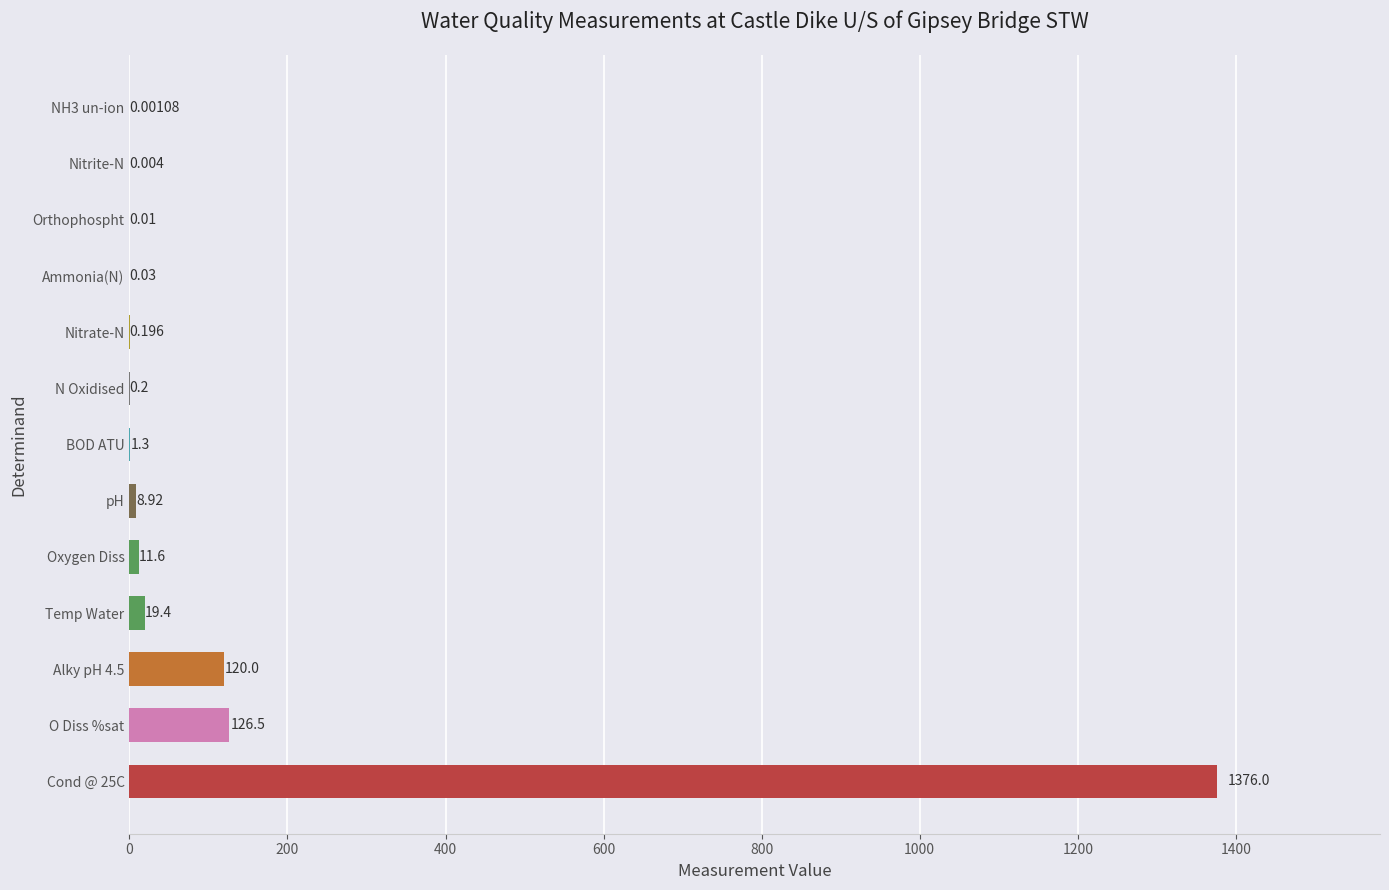

Where is the data nearest to the value 688?

O Diss %sat